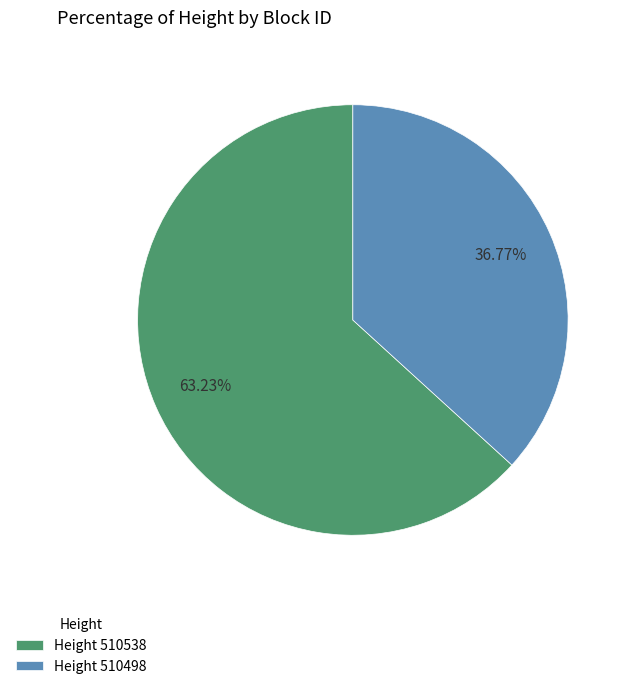

Which category has the smallest portion of the pie?

Height 510498